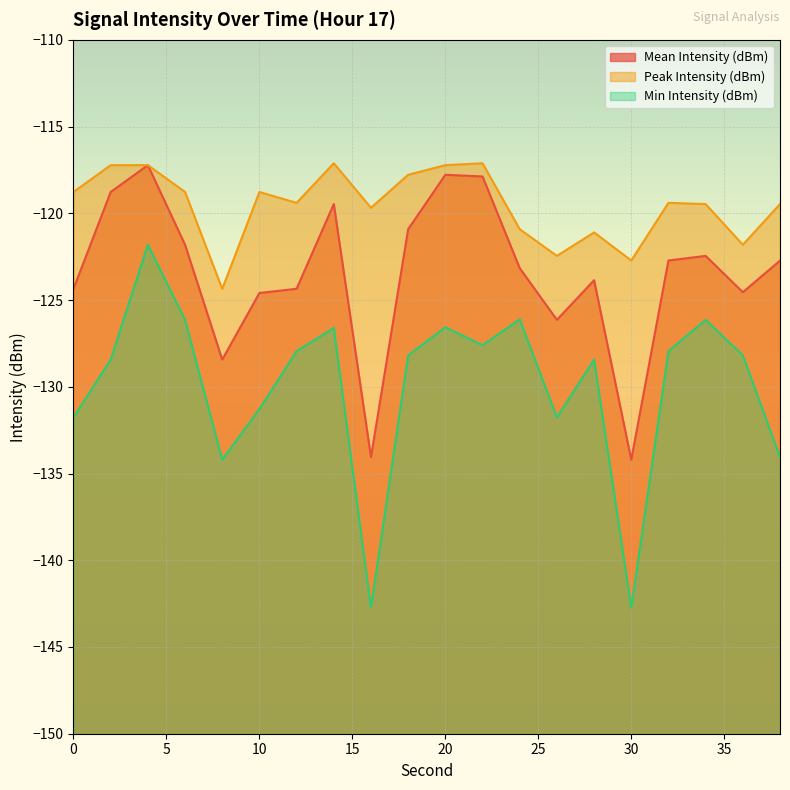

True or false: Peak Intensity (dBm) and Min Intensity (dBm) cross at least once.

False